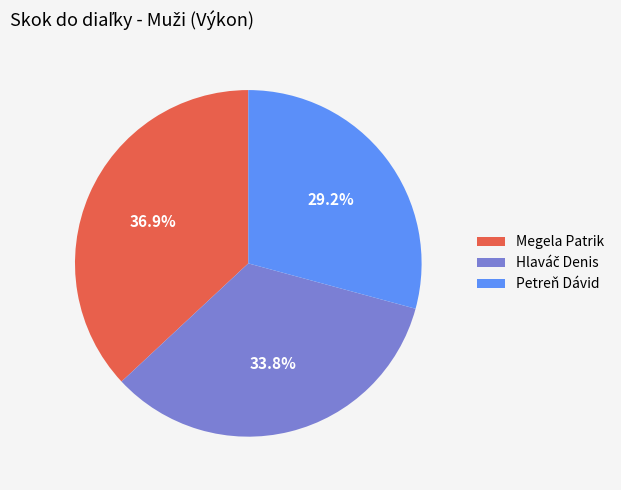

To the nearest percent, what is the average slice percentage?

33%